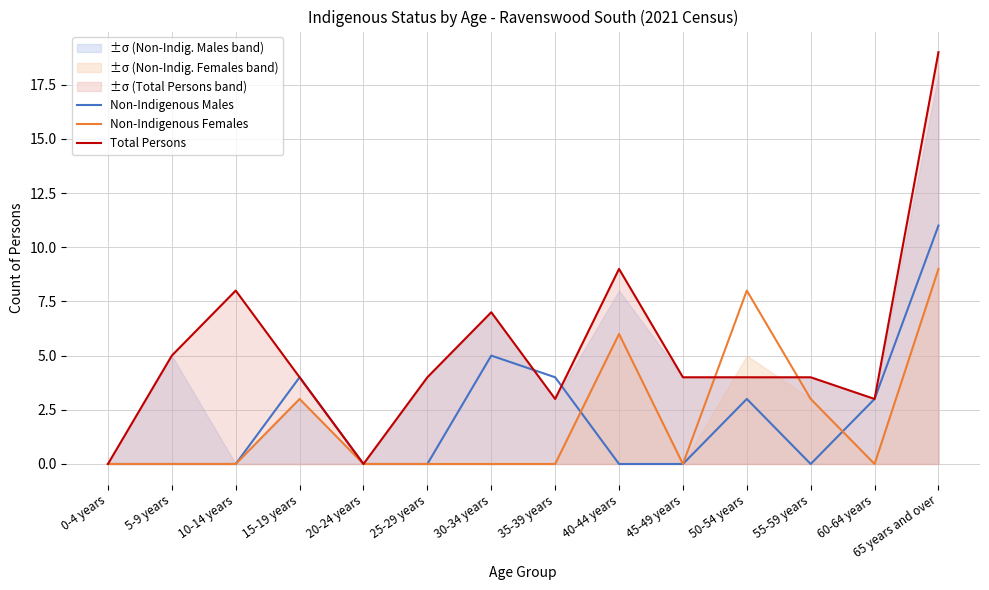

What is the sum of all Non-Indigenous Females values?

29